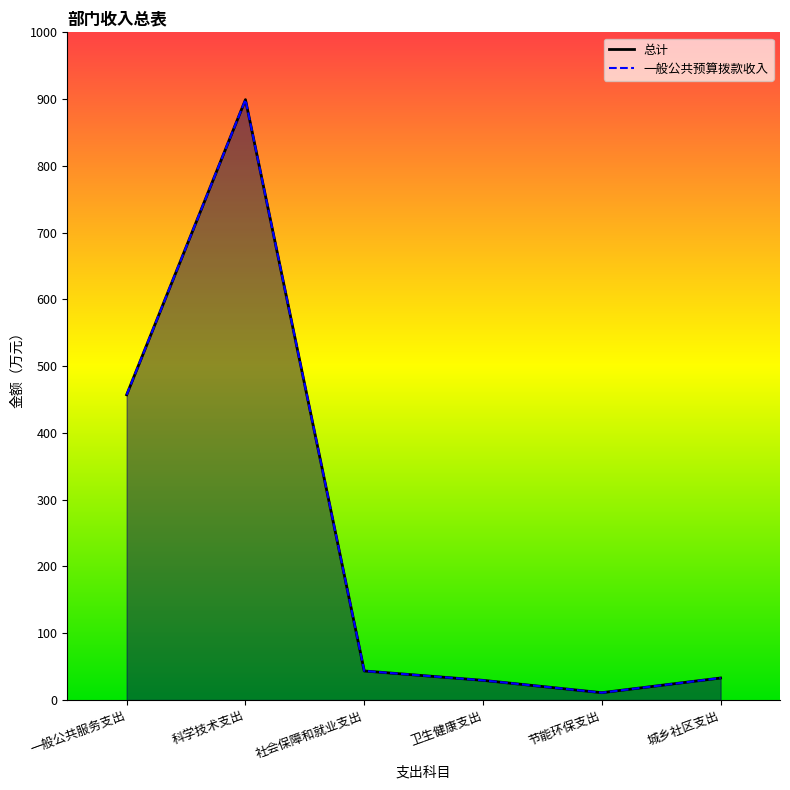

At which label does 一般公共预算拨款收入 reach its peak?

科学技术支出